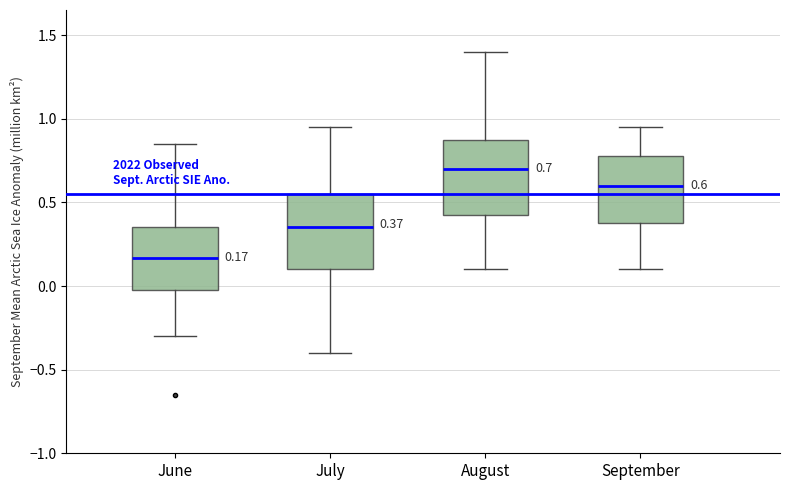

Which box's median line is the highest?

August